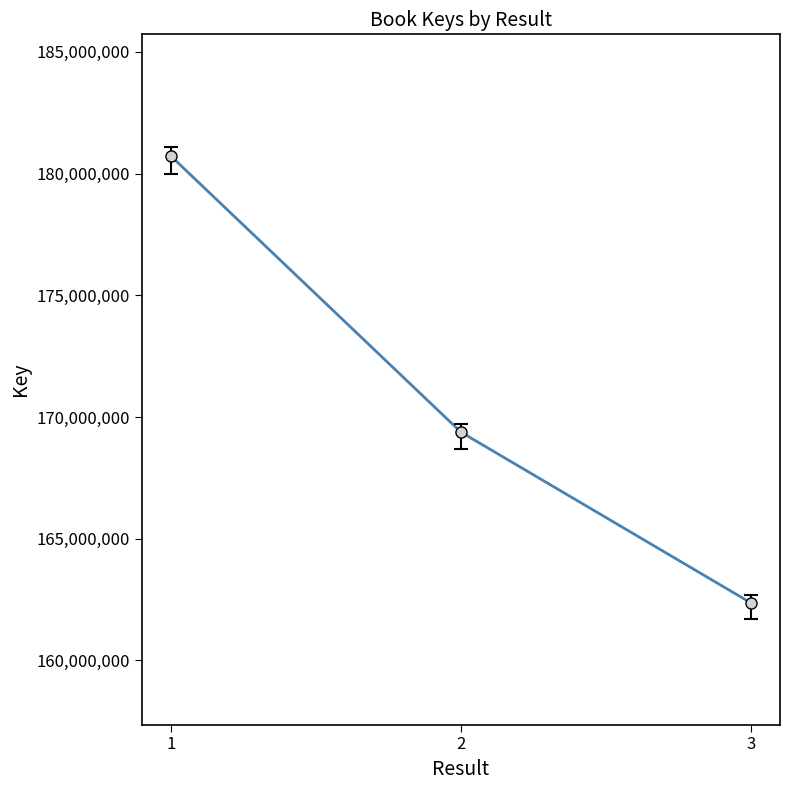

Between 1 and 3, which is larger?

1